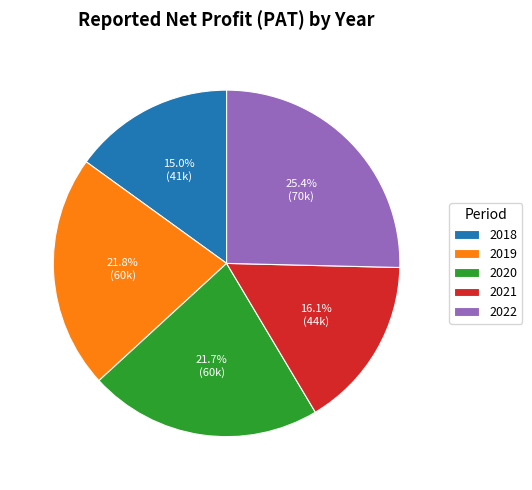

How many segments does this pie chart have?

5